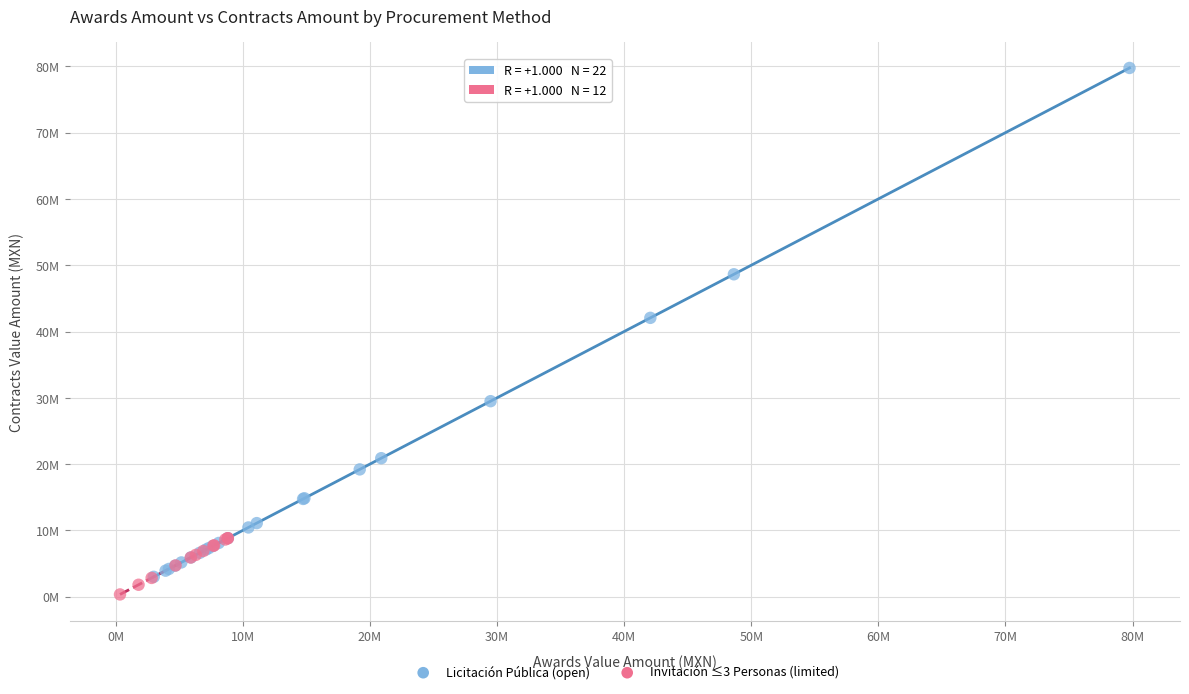

Which series has the widest spread of Y values?

Licitación Pública (open)